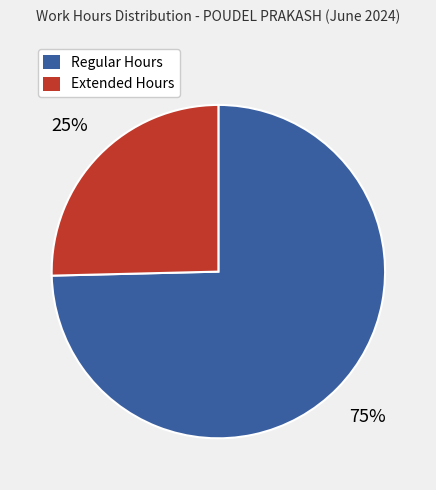

Combined, do Regular Hours and Extended Hours account for over 50%?

Yes